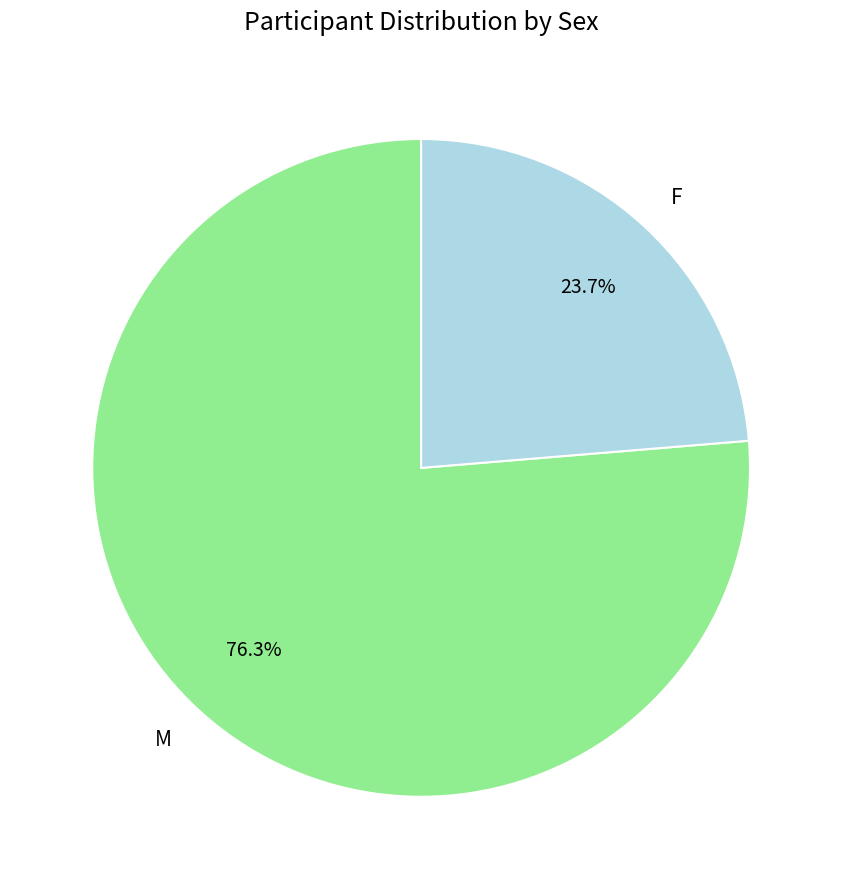

Combined, do F and M account for over 50%?

Yes